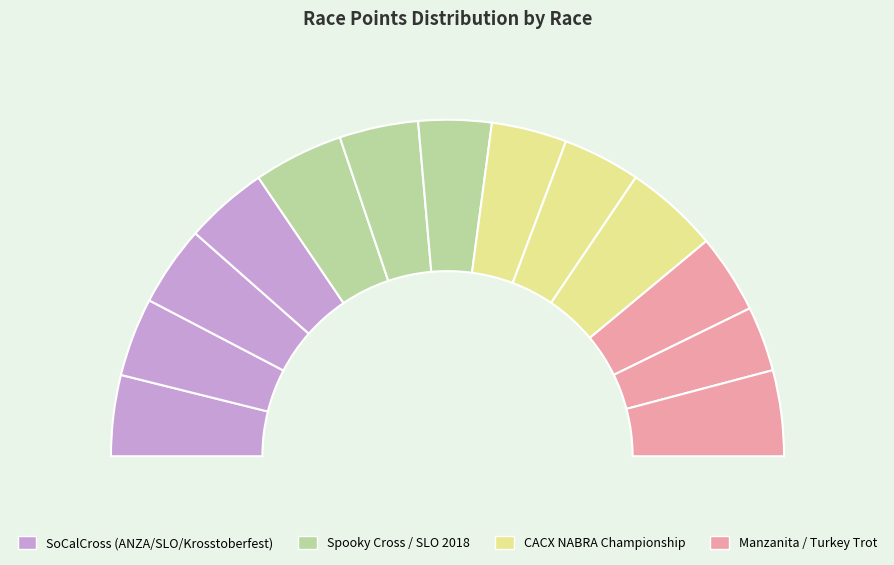

To the nearest percent, what is the average slice percentage?

8%